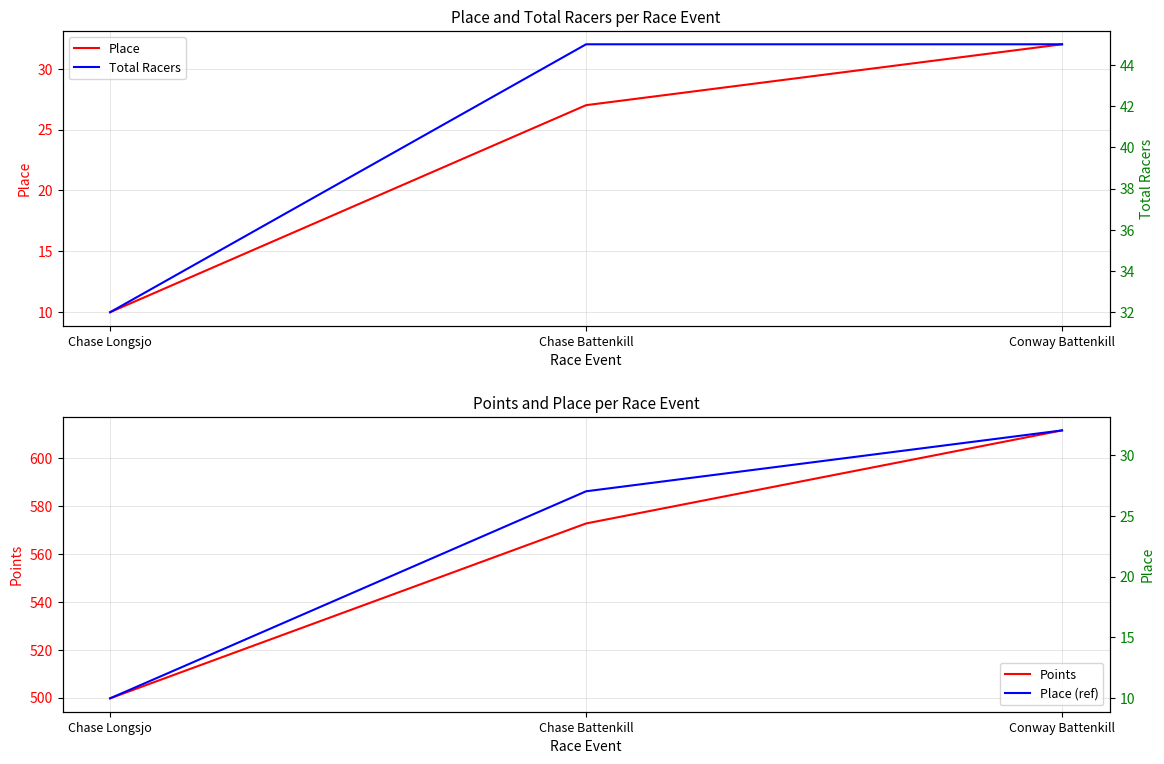

List the series in order of their peak value, highest first.

Points, Total Racers, Place, Place (ref)